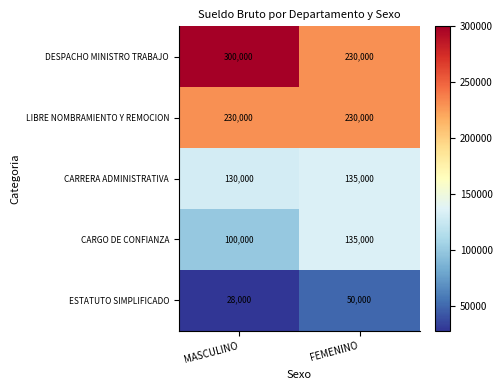

What is the minimum value for CARGO DE CONFIANZA?

100000